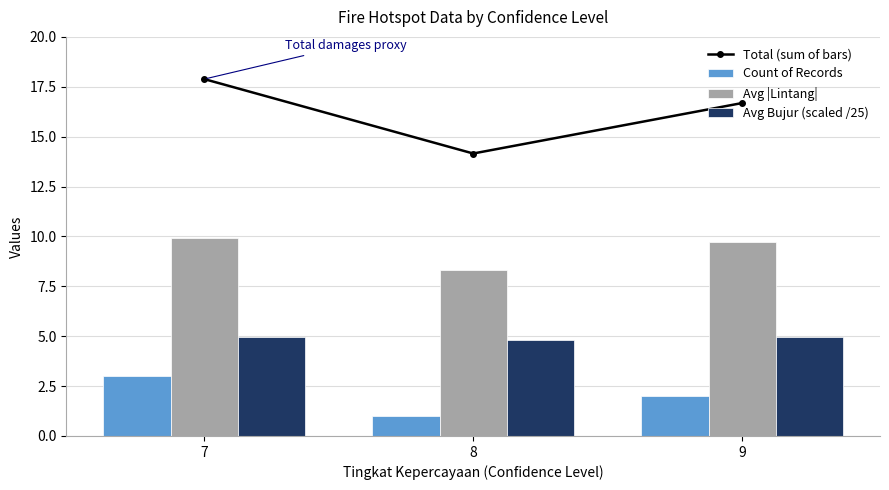

Does the chart contain any negative values?

No